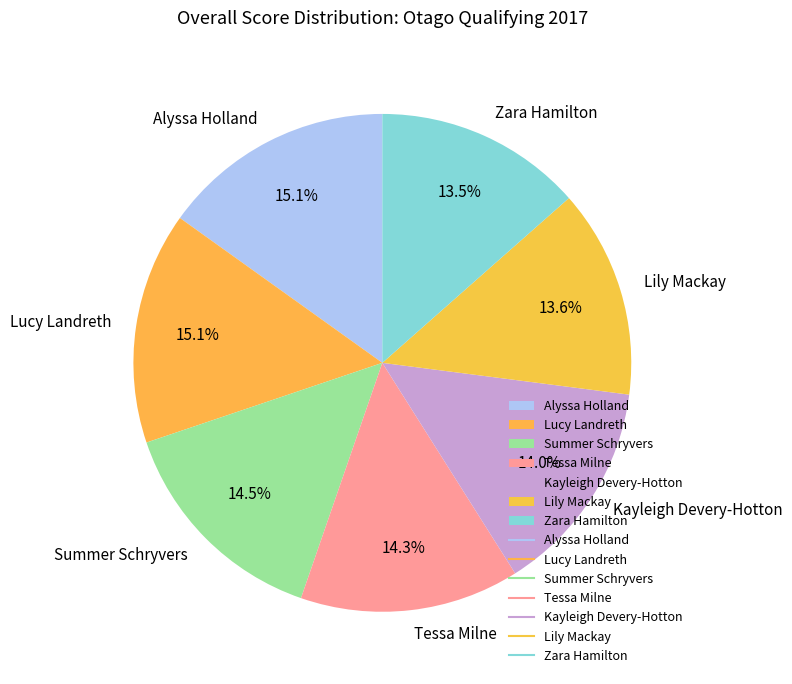

True or false: Alyssa Holland accounts for 15% of the total.

True